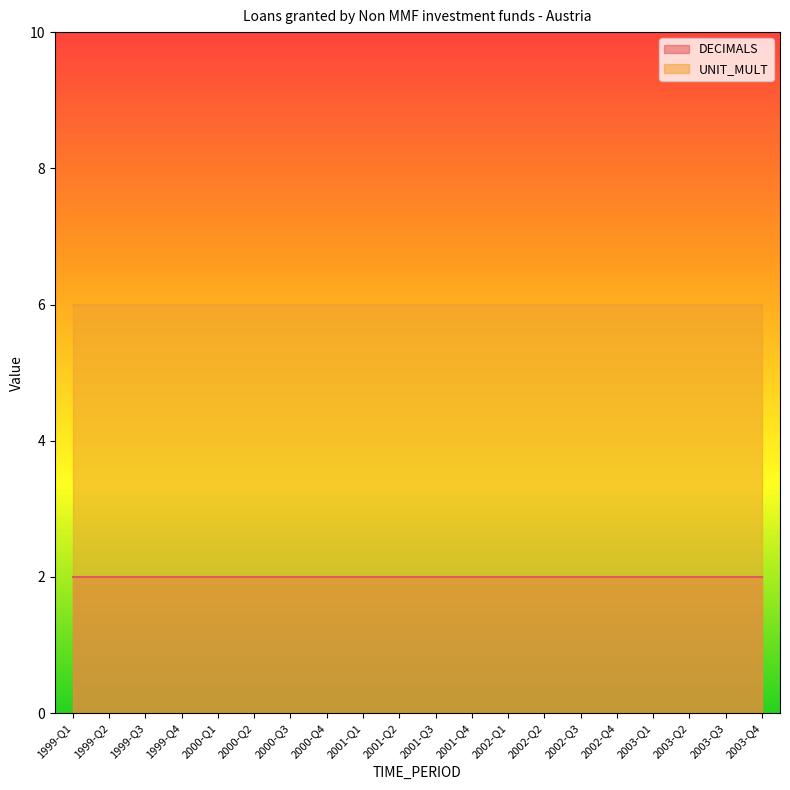

The UNIT_MULT series shows 6 at 2002-Q1. True or false?

True